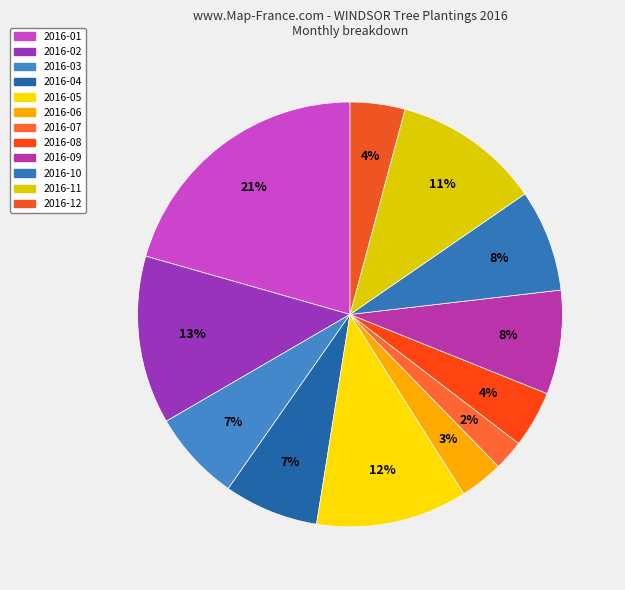

Does any single category account for the majority?

No